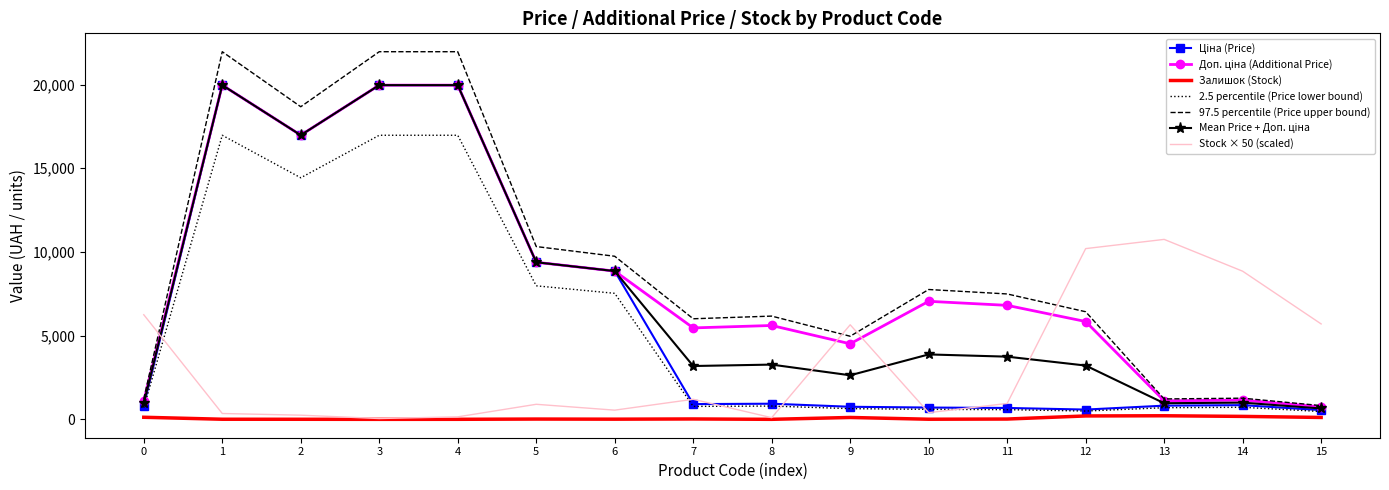

What is the greatest value displayed?

21960.6